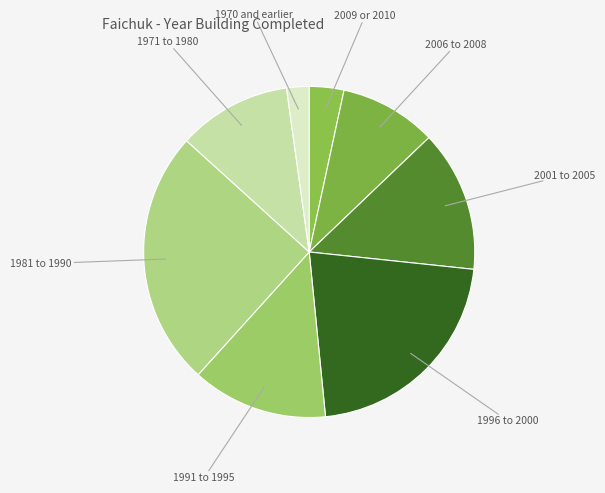

How many slices are in this pie chart?

8